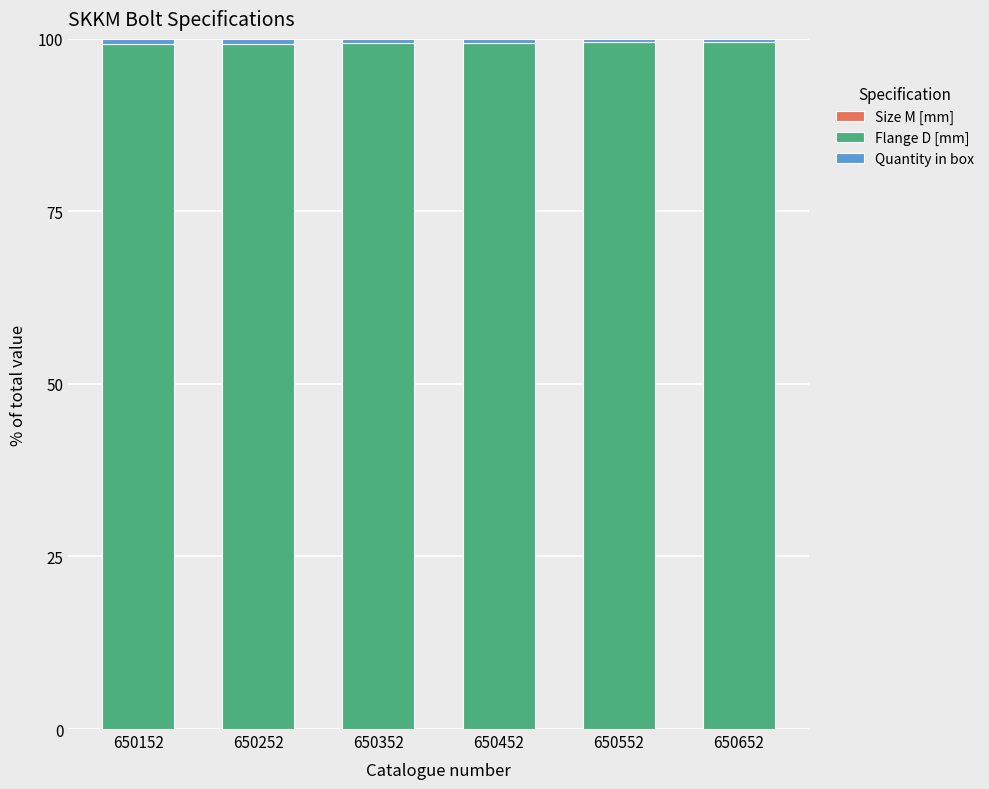

Are the bars horizontal?

No